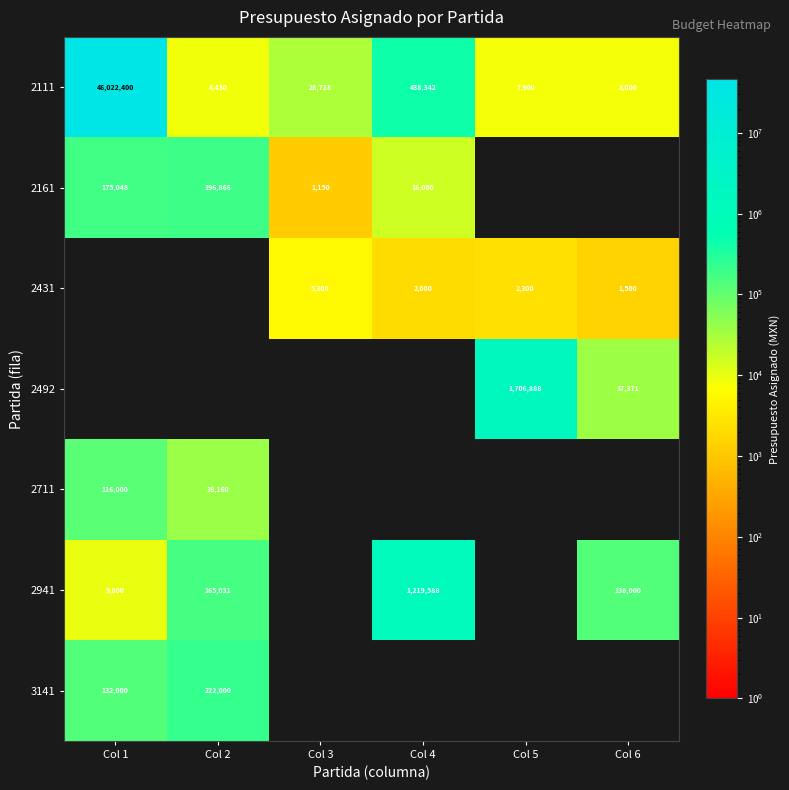

What is the difference between the second highest and minimum values in the 2111 series?

430442